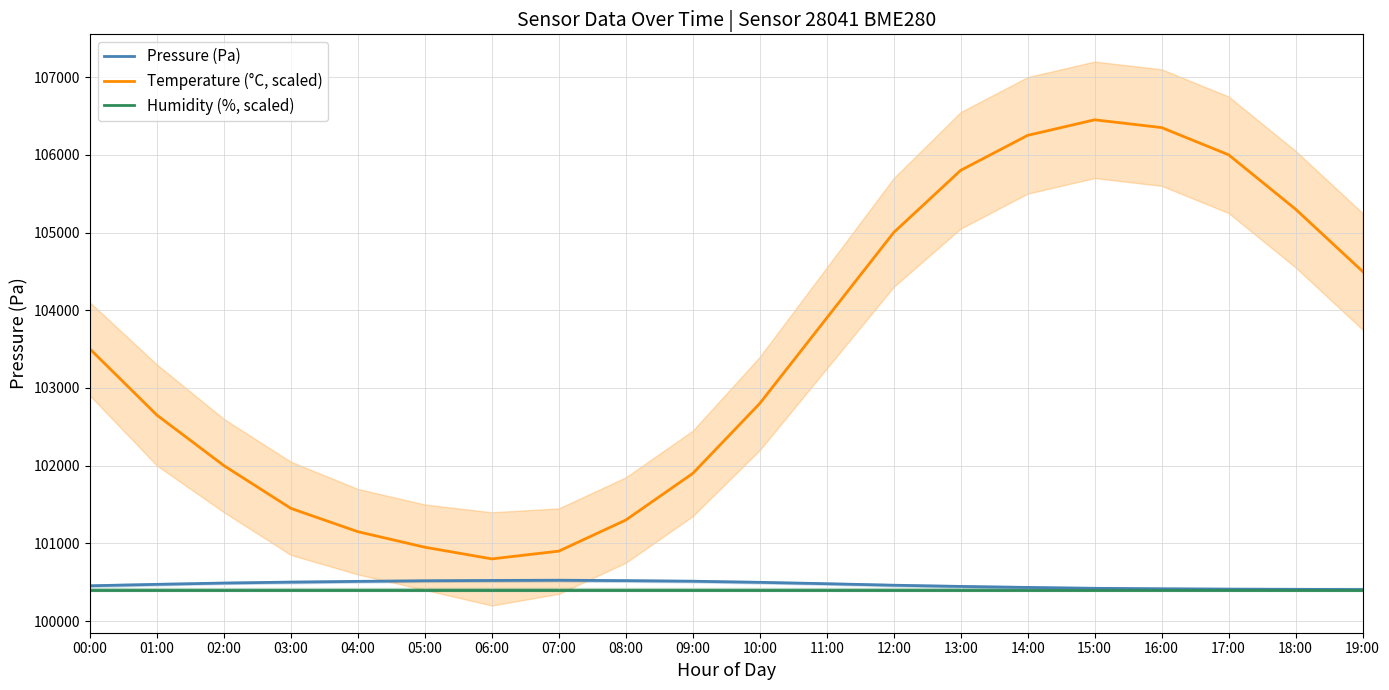

What is the difference between the highest and lowest values at 18:00?

4895.0